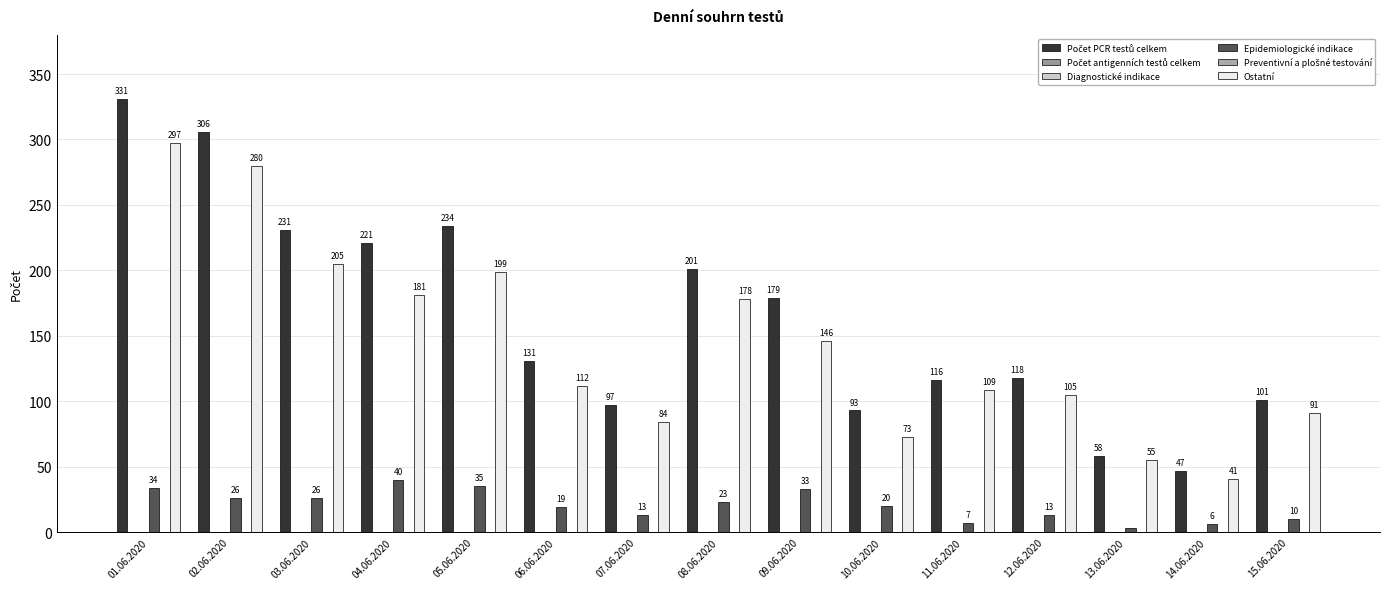

What is the value of the Epidemiologické indikace bar at the 13th from the left?

3